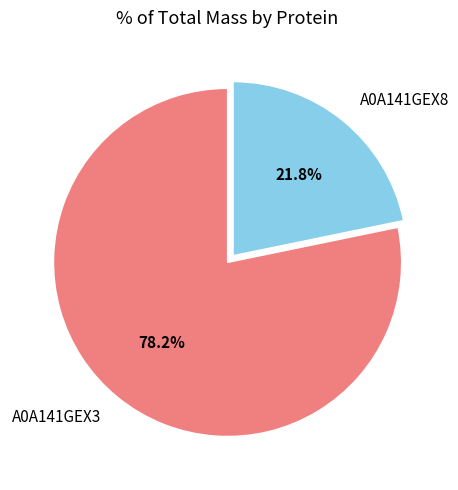

What is the majority slice?

A0A141GEX3